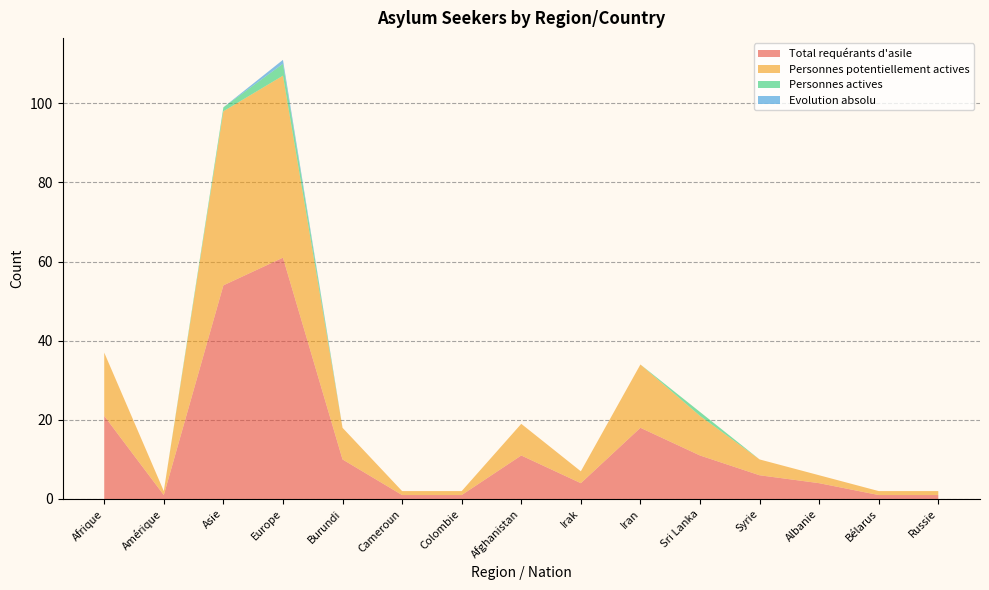

Reading left to right, extract all data points from this chart.

Total requérants d'asile: 21	1	54	61	10	1	1	11	4	18	11	6	4	1	1
Personnes potentiellement actives: 16	1	44	46	8	1	1	8	3	16	10	4	2	1	1
Personnes actives: 0	0	1	3	0	0	0	0	0	0	1	0	0	0	0
Evolution absolu: 0	0	0	1	0	0	0	0	0	0	0	0	0	0	0